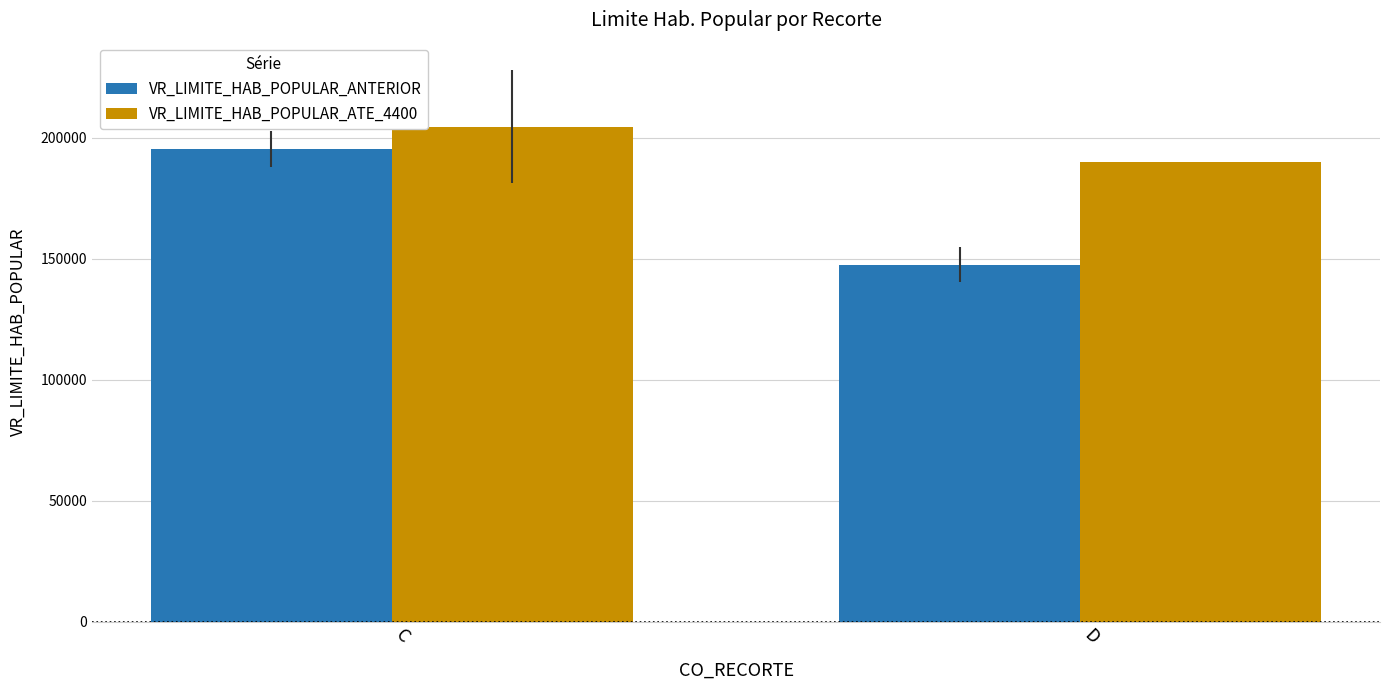

What is the average value of the VR_LIMITE_HAB_POPULAR_ATE_4400 series?

197250